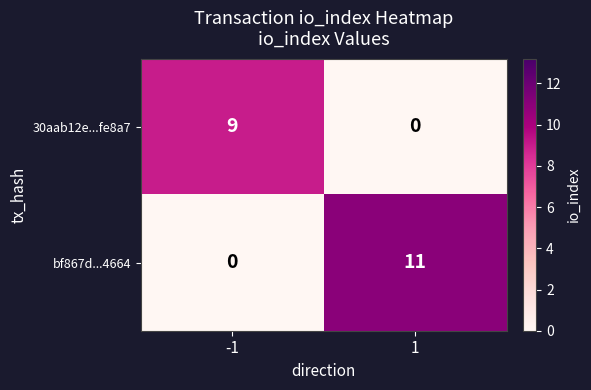

How many series are shown in this chart?

2